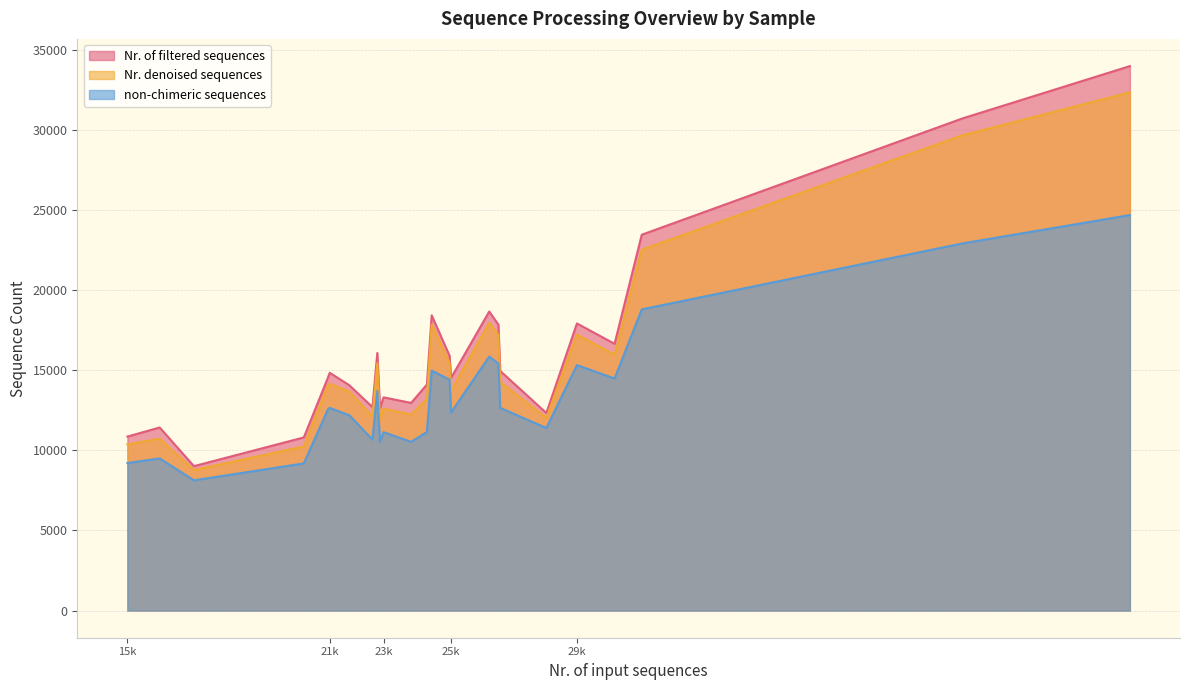

How many lines are shown in the chart?

3